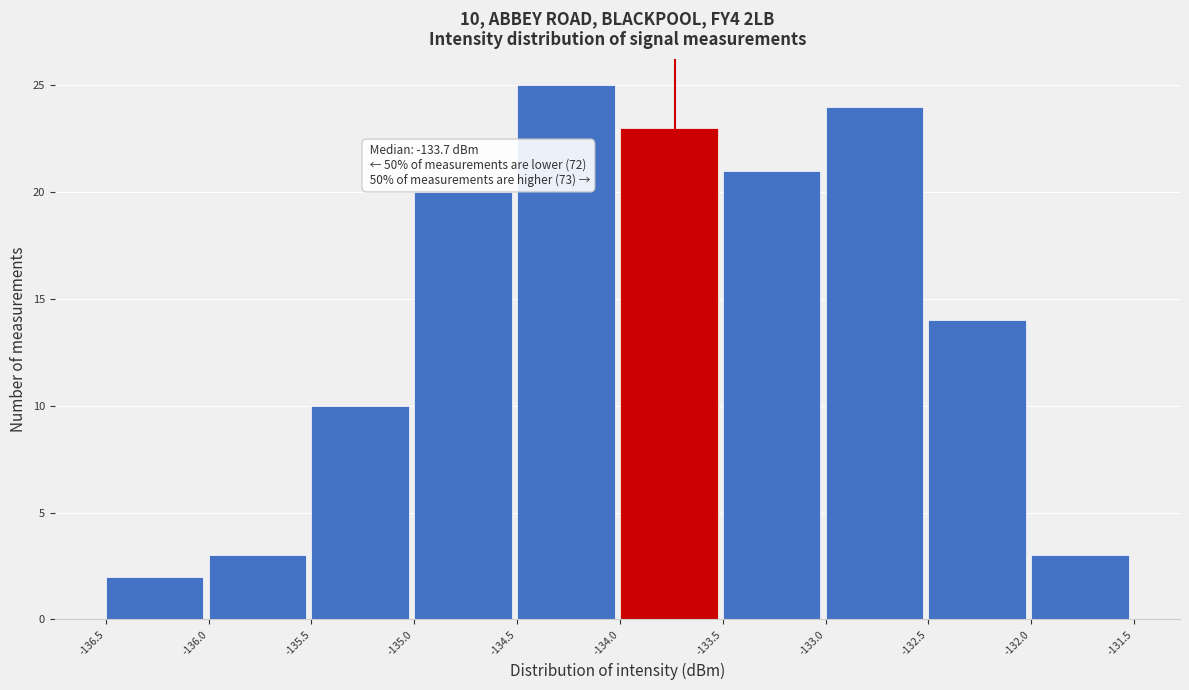

Over which range of the x-axis is the bar tallest?

-134.5 to -134.0